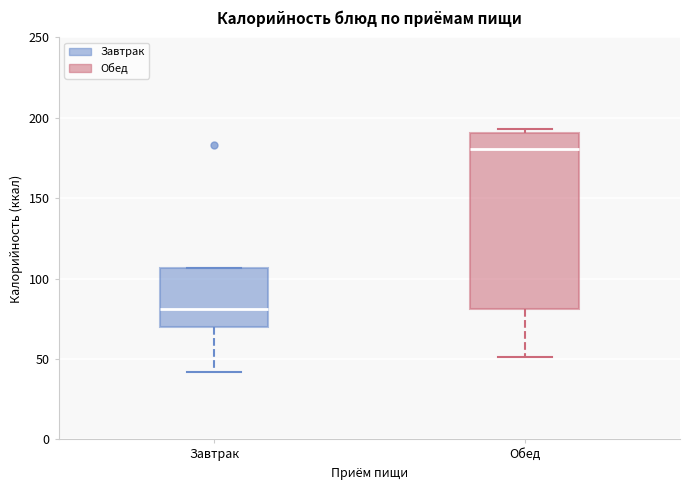

Comparing the boxes themselves (not the whiskers), which one is the tallest?

Обед